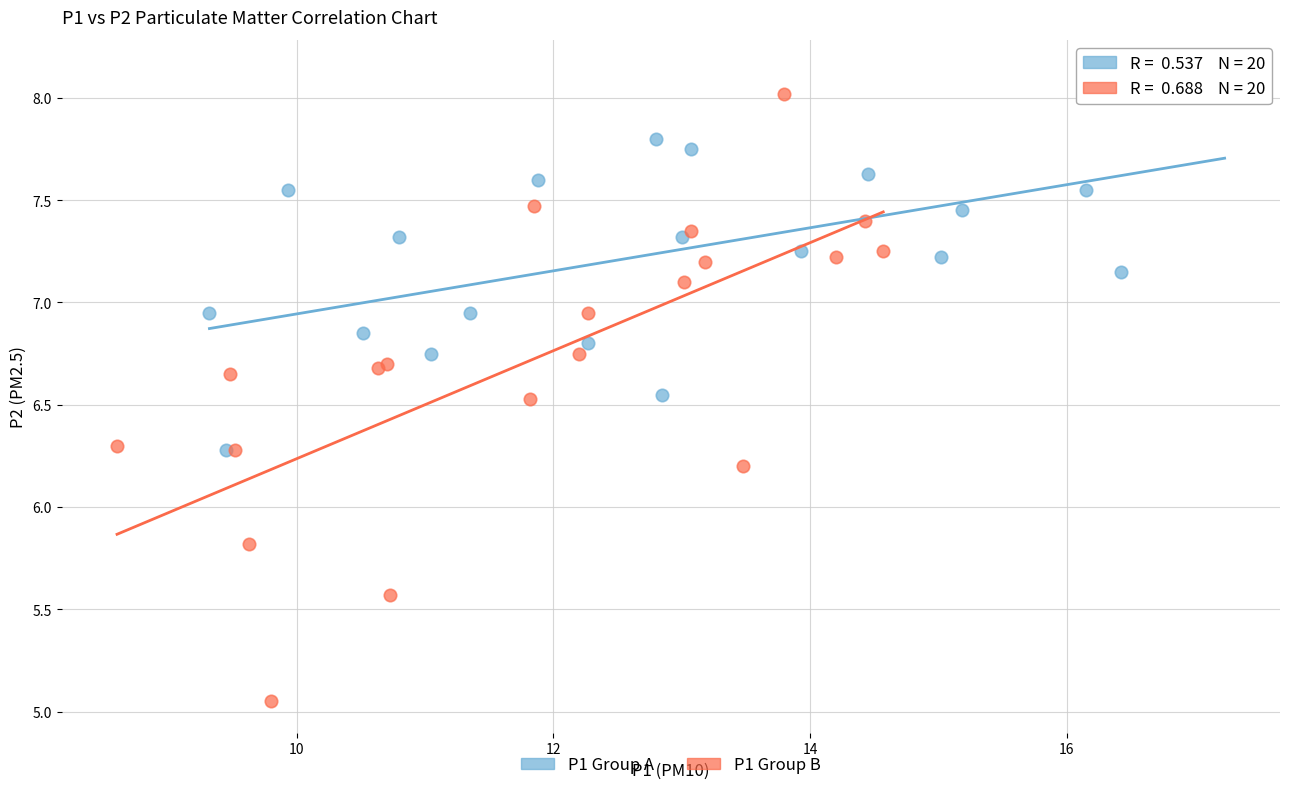

Which series reaches the maximum Y coordinate?

P1 Group A